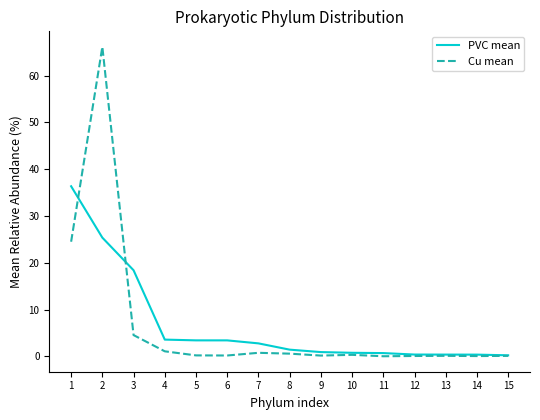

What is the highest value of the PVC mean series?

36.4